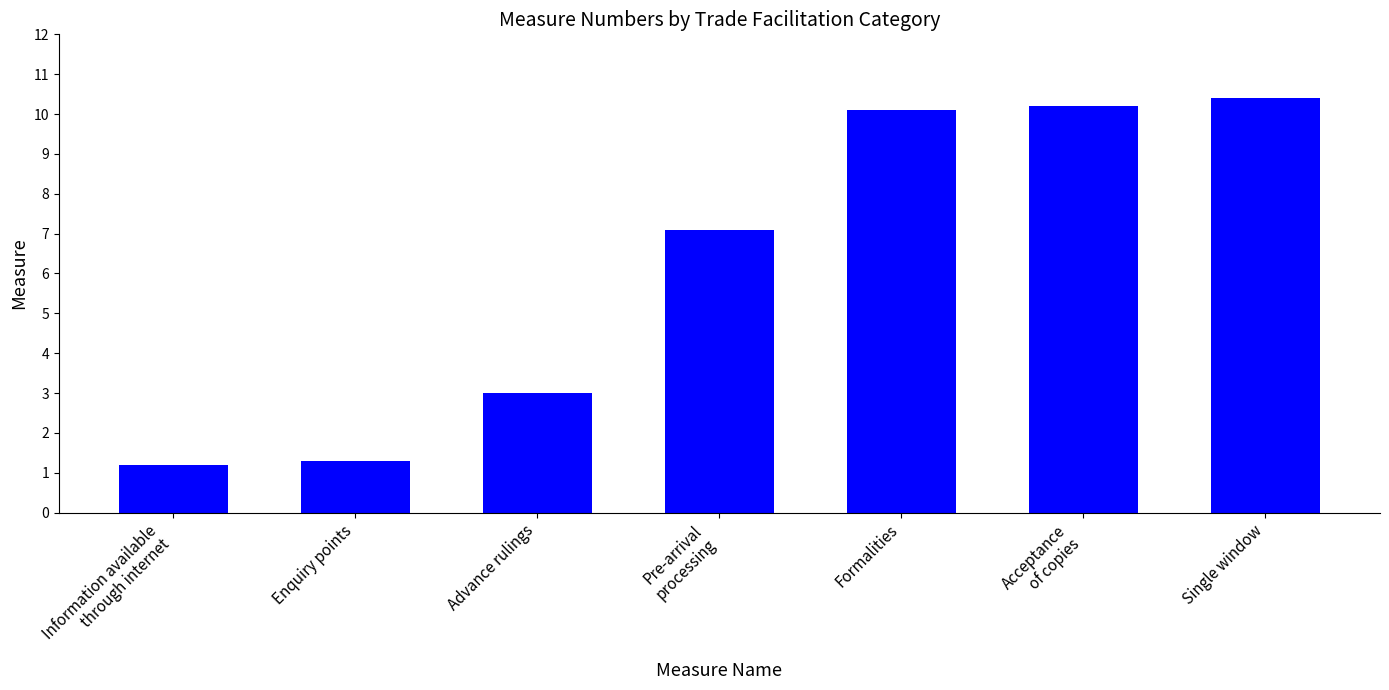

Reading left to right, what are all the values shown in this chart?

Information available
through internet=1.2	Enquiry points=1.3	Advance rulings=3.0	Pre-arrival
processing=7.1	Formalities=10.1	Acceptance
of copies=10.2	Single window=10.4